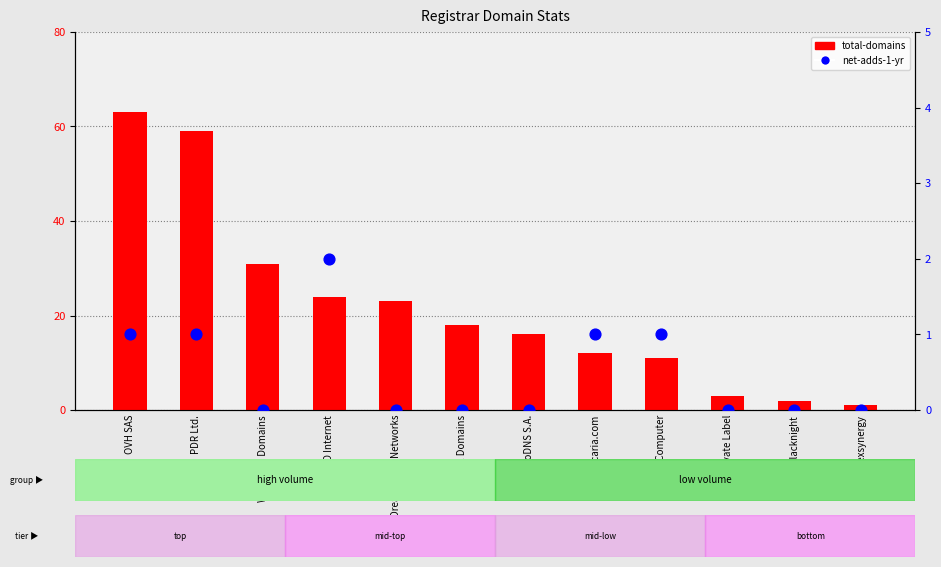

At how many categories does at least one series exceed 42?

2